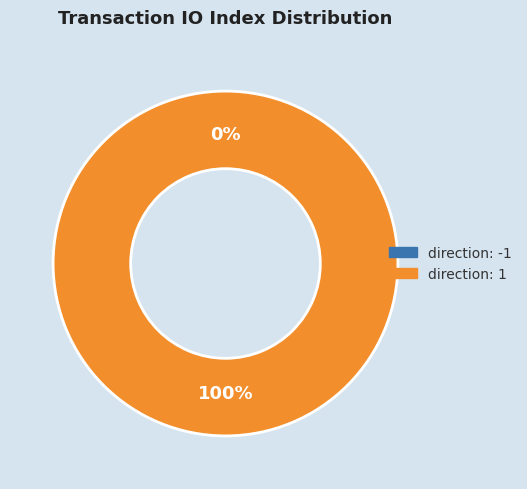

Between direction: 1 and direction: -1, which is larger?

direction: 1